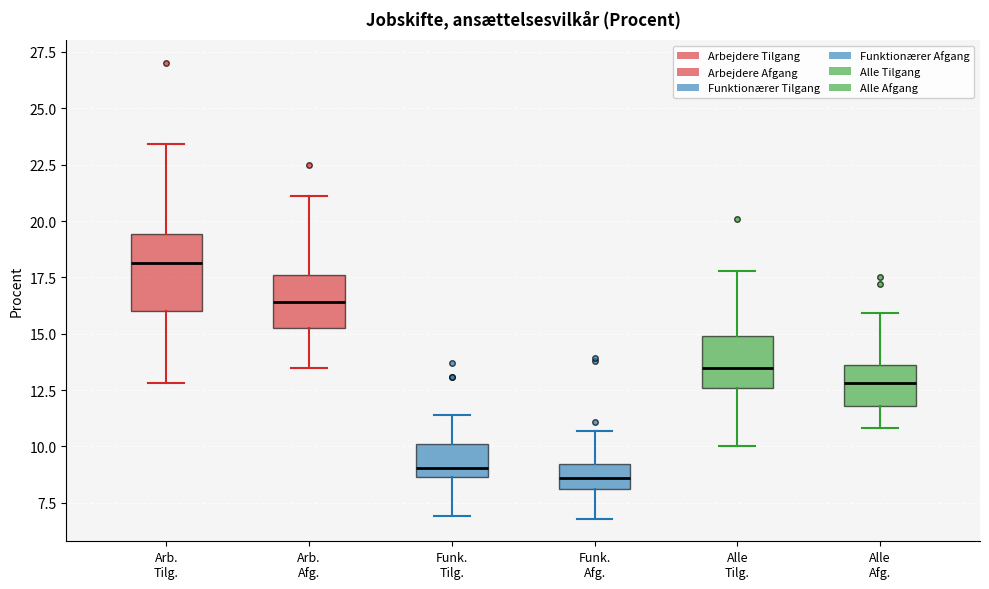

Reading left to right, transcribe this box plot: for each box, give where its median line is, the range the box spans, and where its two whiskers end, as read against the y-axis. The values are not printed on the chart, so give them approximately, as read against the axis.

Arb. Tilg.: median 18.0, box 16.0 to 19.5, whiskers 13.0 to 23.5
Arb. Afg.: median 16.5, box 15.5 to 17.5, whiskers 13.5 to 21.0
Funk. Tilg.: median 9.0, box 8.5 to 10.0, whiskers 7.0 to 11.5
Funk. Afg.: median 8.5, box 8.0 to 9.0, whiskers 7.0 to 10.5
Alle Tilg.: median 13.5, box 12.5 to 15.0, whiskers 10.0 to 18.0
Alle Afg.: median 13.0, box 12.0 to 13.5, whiskers 11.0 to 16.0